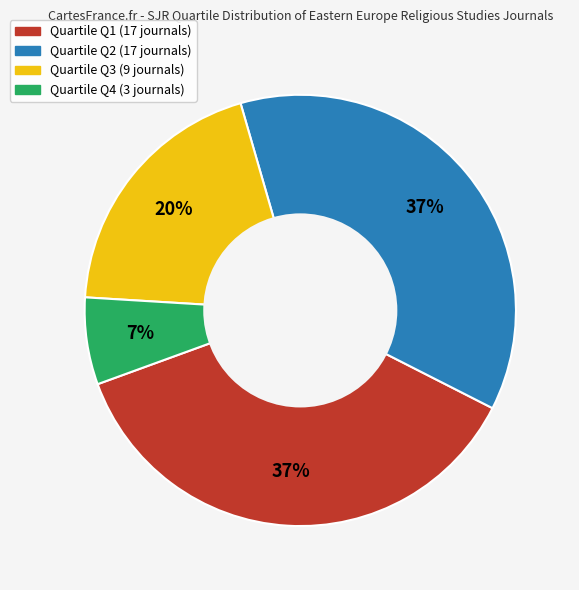

Does any single category account for the majority?

No